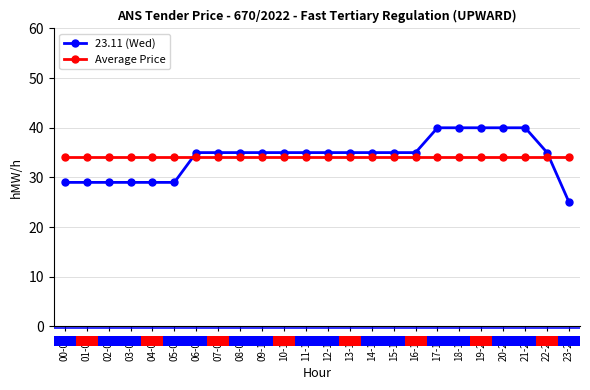

Reading left to right, what are all the values shown in this chart?

23.11 (Wed): 00-01=29.0	01-02=29.0	02-03=29.0	03-04=29.0	04-05=29.0	05-06=29.0	06-07=35.0	07-08=35.0	08-09=35.0	09-10=35.0	10-11=35.0	11-12=35.0	12-13=35.0	13-14=35.0	14-15=35.0	15-16=35.0	16-17=35.0	17-18=40.0	18-19=40.0	19-20=40.0	20-21=40.0	21-22=40.0	22-23=35.0	23-24=25.0
Average Price: 00-01=34.1	01-02=34.1	02-03=34.1	03-04=34.1	04-05=34.1	05-06=34.1	06-07=34.1	07-08=34.1	08-09=34.1	09-10=34.1	10-11=34.1	11-12=34.1	12-13=34.1	13-14=34.1	14-15=34.1	15-16=34.1	16-17=34.1	17-18=34.1	18-19=34.1	19-20=34.1	20-21=34.1	21-22=34.1	22-23=34.1	23-24=34.1